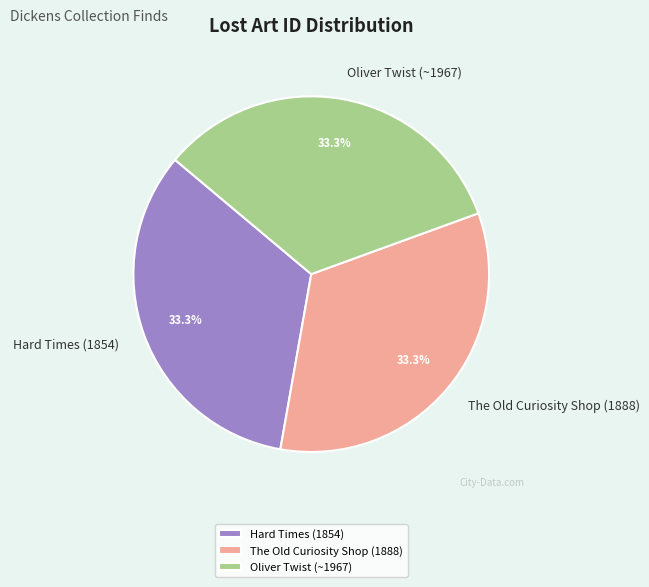

Is there a majority slice in this chart?

No